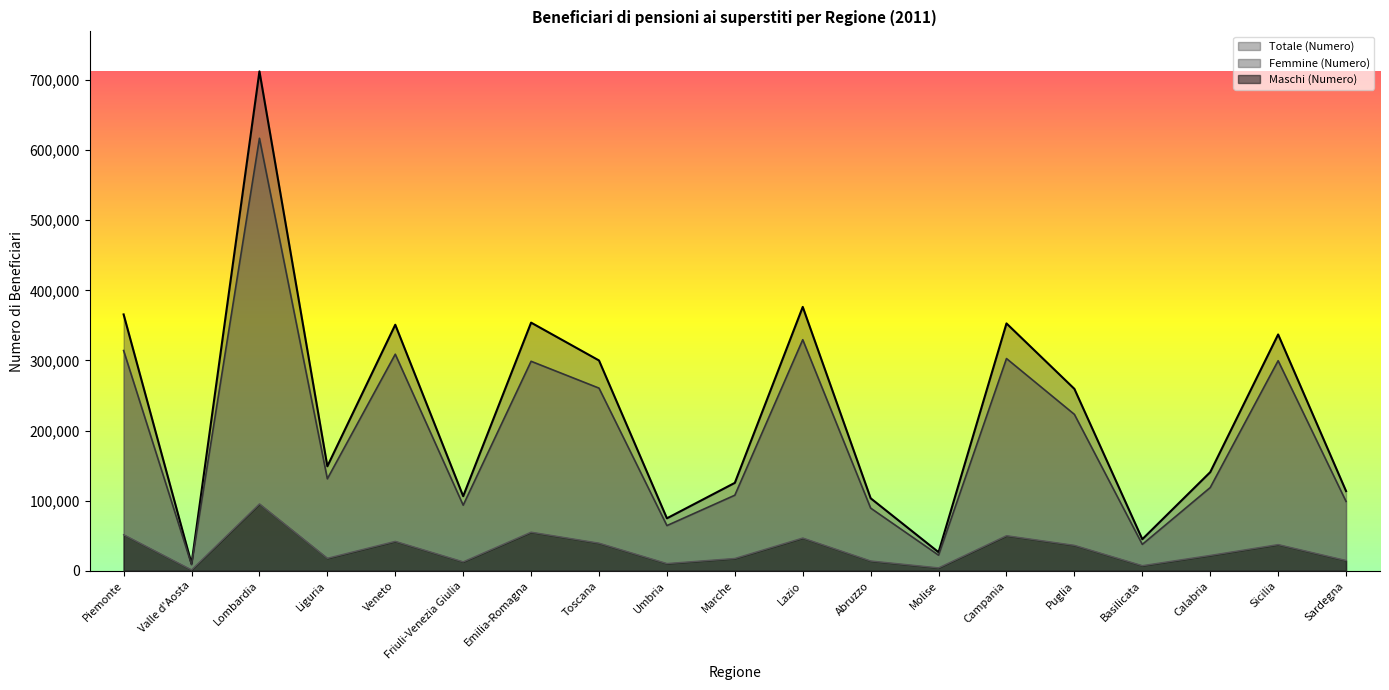

The Femmine (Numero) series shows 8879 at Valle d'Aosta. True or false?

True